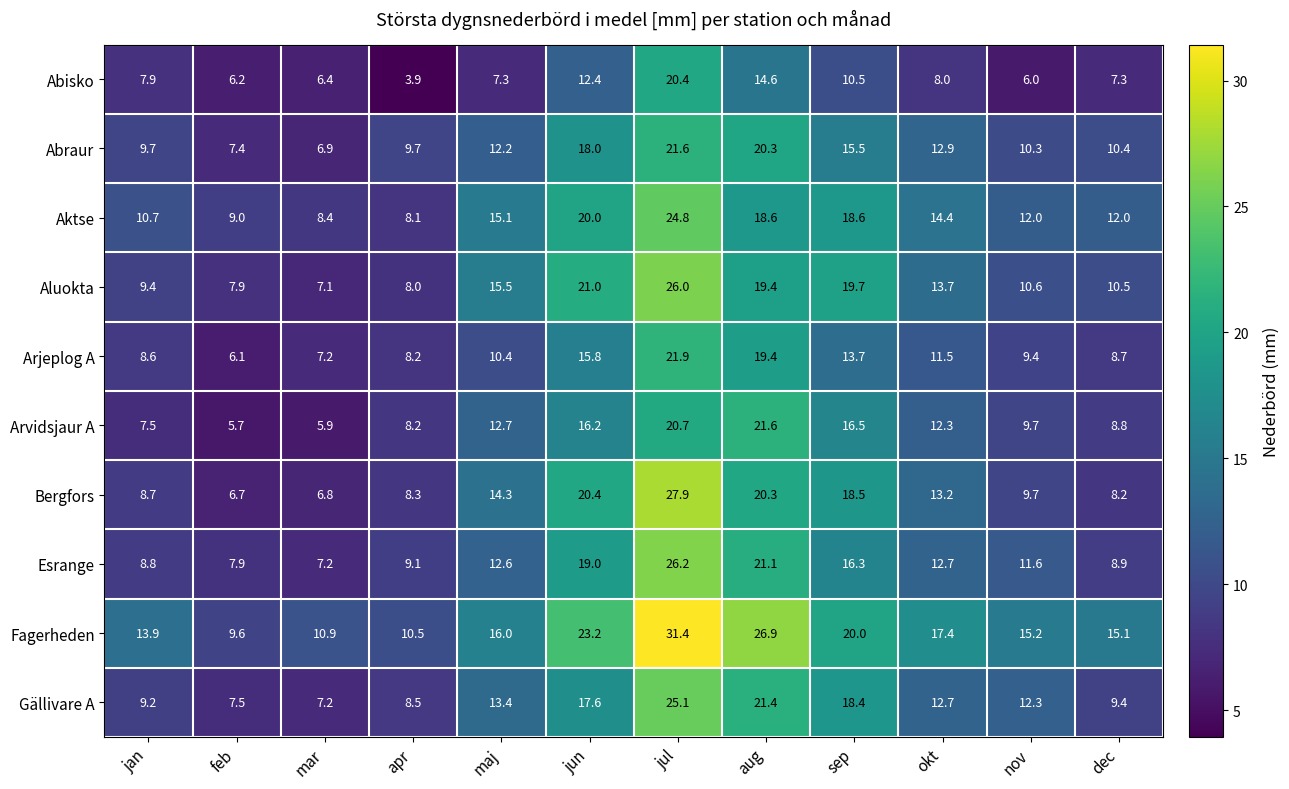

What is the greatest value displayed?

31.4